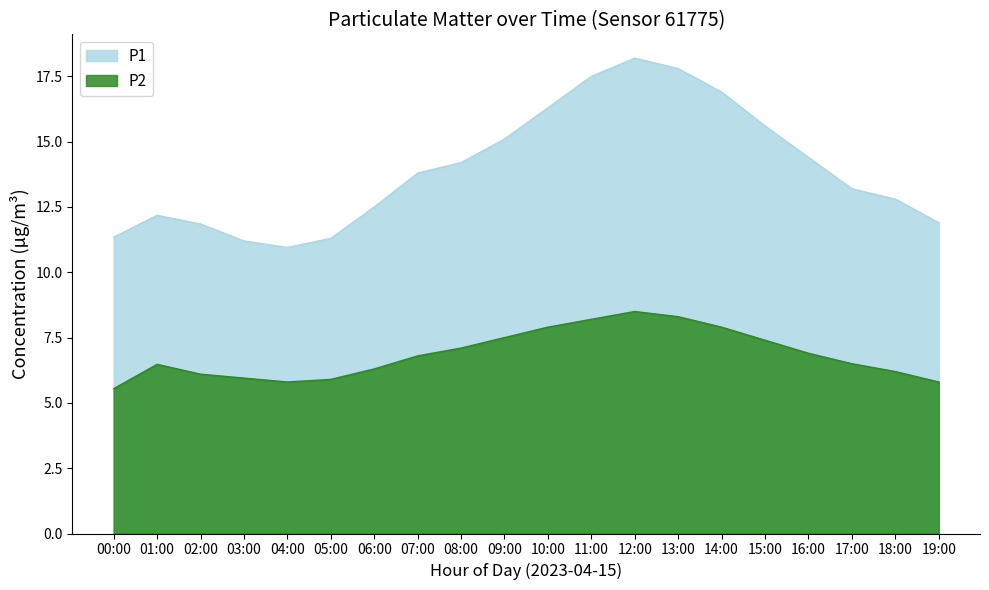

True or false: P2 and P1 intersect in this chart.

False